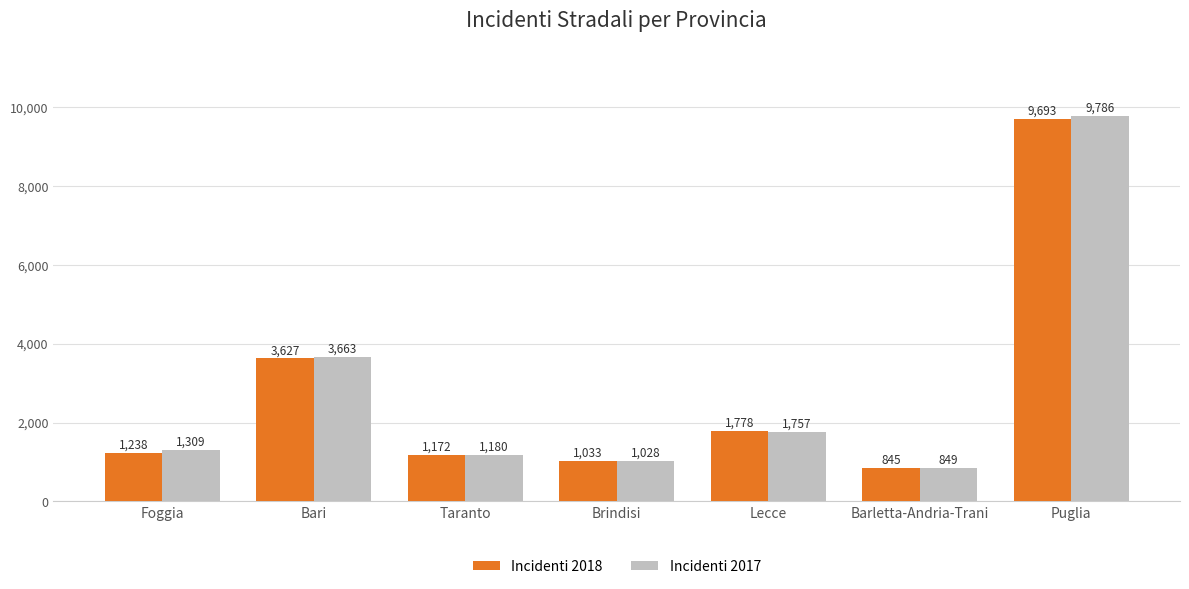

What is the sum of all Incidenti 2017 values?

19572